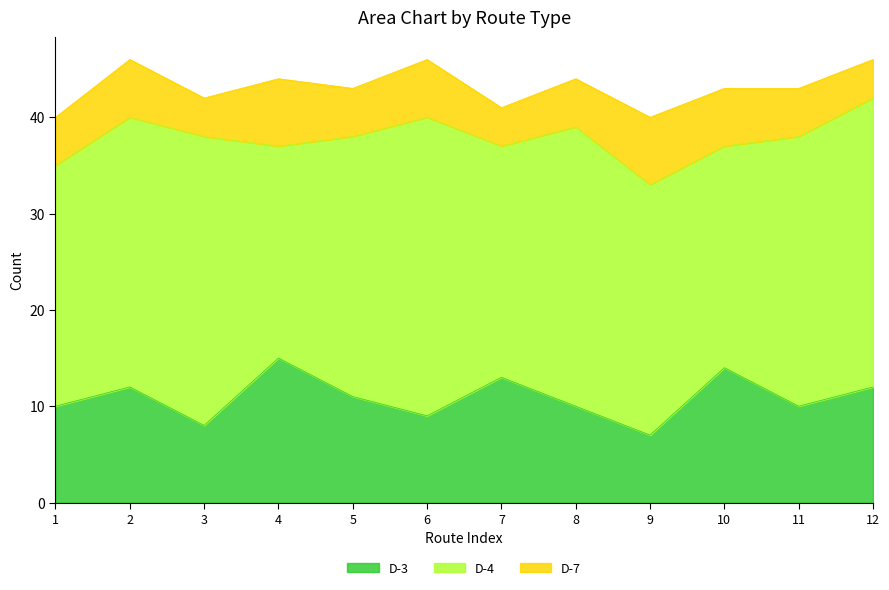

How many lines are shown in the chart?

3